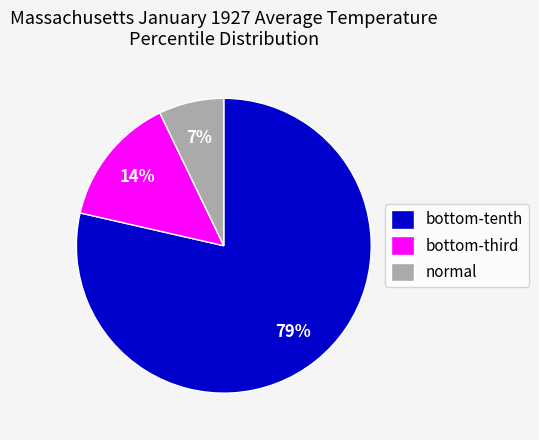

Does normal account for over 50% of the chart?

No